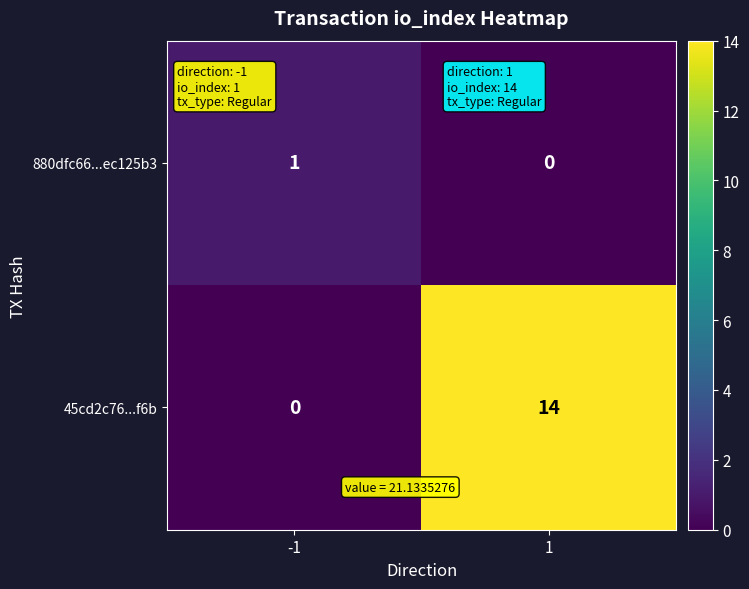

At which category does the chart reach its peak across all series?

1